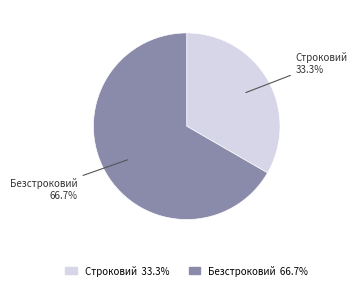

To the nearest percent, what is the difference between the largest and smallest slice percentages?

33%